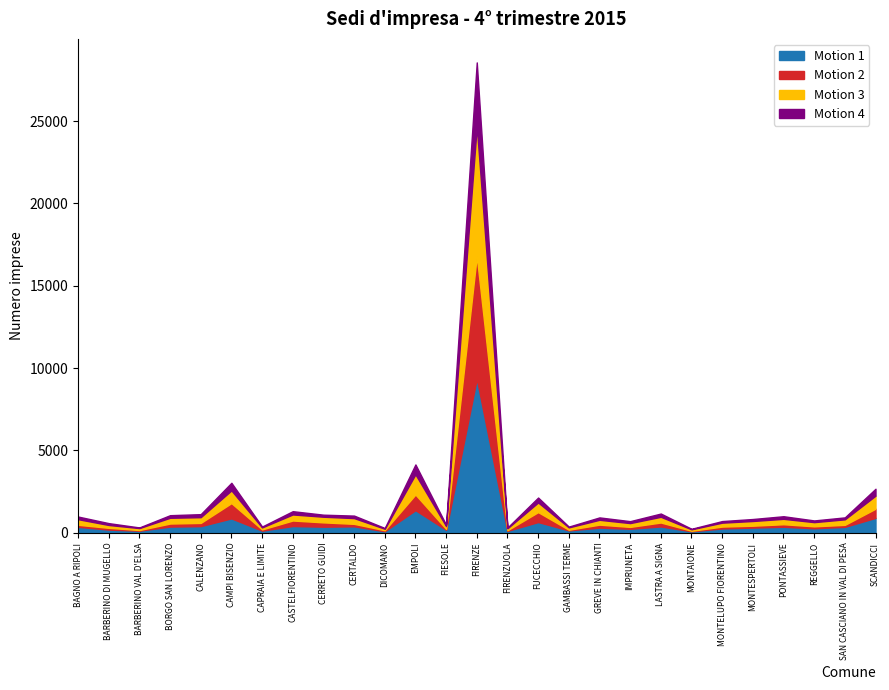

Reading left to right, what are all the values shown in this chart?

Imprese femminili registrate: BAGNO A RIPOLI=368	BARBERINO DI MUGELLO=196	BARBERINO VAL D'ELSA=131	BORGO SAN LORENZO=380	CALENZANO=407	CAMPI BISENZIO=878	CAPRAIA E LIMITE=134	CASTELFIORENTINO=414	CERRETO GUIDI=374	CERTALDO=396	DICOMANO=96	EMPOLI=1376	FIESOLE=183	FIRENZE=9354	FIRENZUOLA=121	FUCECCHIO=655	GAMBASSI TERME=149	GREVE IN CHIANTI=317	IMPRUNETA=248	LASTRA A SIGNA=388	MONTAIONE=94	MONTELUPO FIORENTINO=267	MONTESPERTOLI=320	PONTASSIEVE=368	REGGELLO=278	SAN CASCIANO IN VAL DI PESA=363	SCANDICCI=909
Imprese straniere registrate: BAGNO A RIPOLI=121	BARBERINO DI MUGELLO=108	BARBERINO VAL D'ELSA=39	BORGO SAN LORENZO=185	CALENZANO=196	CAMPI BISENZIO=928	CAPRAIA E LIMITE=73	CASTELFIORENTINO=335	CERRETO GUIDI=262	CERTALDO=150	DICOMANO=62	EMPOLI=951	FIESOLE=57	FIRENZE=7443	FIRENZUOLA=38	FUCECCHIO=604	GAMBASSI TERME=40	GREVE IN CHIANTI=181	IMPRUNETA=113	LASTRA A SIGNA=240	MONTAIONE=32	MONTELUPO FIORENTINO=113	MONTESPERTOLI=113	PONTASSIEVE=155	REGGELLO=117	SAN CASCIANO IN VAL DI PESA=122	SCANDICCI=557
Imprese femminili attive: BAGNO A RIPOLI=340	BARBERINO DI MUGELLO=173	BARBERINO VAL D'ELSA=119	BORGO SAN LORENZO=350	CALENZANO=348	CAMPI BISENZIO=770	CAPRAIA E LIMITE=122	CASTELFIORENTINO=366	CERRETO GUIDI=342	CERTALDO=349	DICOMANO=90	EMPOLI=1226	FIESOLE=170	FIRENZE=7879	FIRENZUOLA=116	FUCECCHIO=585	GAMBASSI TERME=142	GREVE IN CHIANTI=294	IMPRUNETA=231	LASTRA A SIGNA=346	MONTAIONE=88	MONTELUPO FIORENTINO=238	MONTESPERTOLI=286	PONTASSIEVE=327	REGGELLO=255	SAN CASCIANO IN VAL DI PESA=335	SCANDICCI=790
Imprese giovanili registrate: BAGNO A RIPOLI=161	BARBERINO DI MUGELLO=113	BARBERINO VAL D'ELSA=39	BORGO SAN LORENZO=157	CALENZANO=184	CAMPI BISENZIO=463	CAPRAIA E LIMITE=54	CASTELFIORENTINO=200	CERRETO GUIDI=125	CERTALDO=152	DICOMANO=47	EMPOLI=601	FIESOLE=78	FIRENZE=3882	FIRENZUOLA=47	FUCECCHIO=299	GAMBASSI TERME=48	GREVE IN CHIANTI=145	IMPRUNETA=118	LASTRA A SIGNA=198	MONTAIONE=33	MONTELUPO FIORENTINO=97	MONTESPERTOLI=121	PONTASSIEVE=159	REGGELLO=103	SAN CASCIANO IN VAL DI PESA=119	SCANDICCI=420